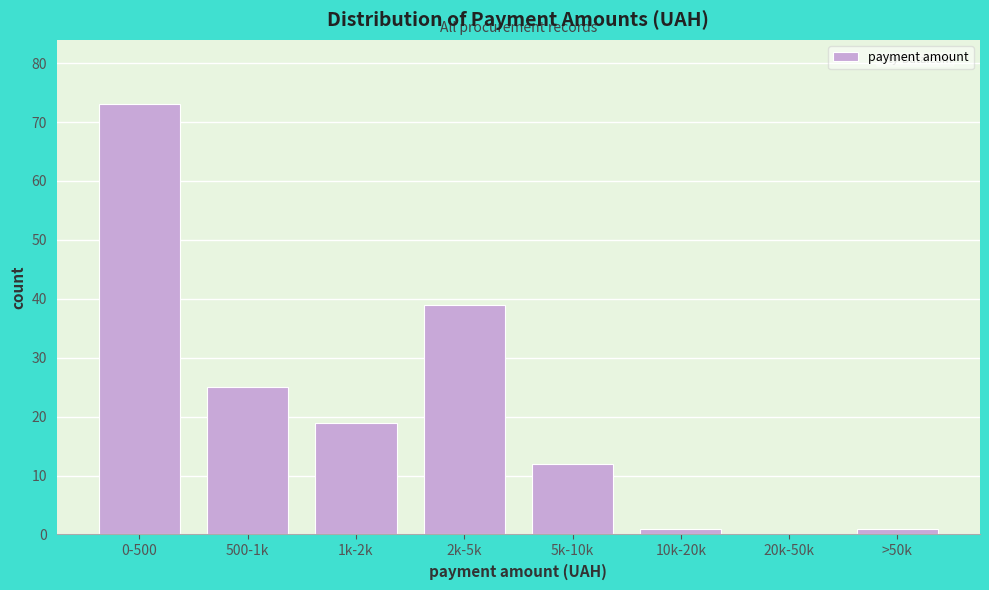

Reading right to left, transcribe all the data shown in this chart.

>50k=1	20k-50k=0	10k-20k=1	5k-10k=12	2k-5k=39	1k-2k=19	500-1k=25	0-500=73